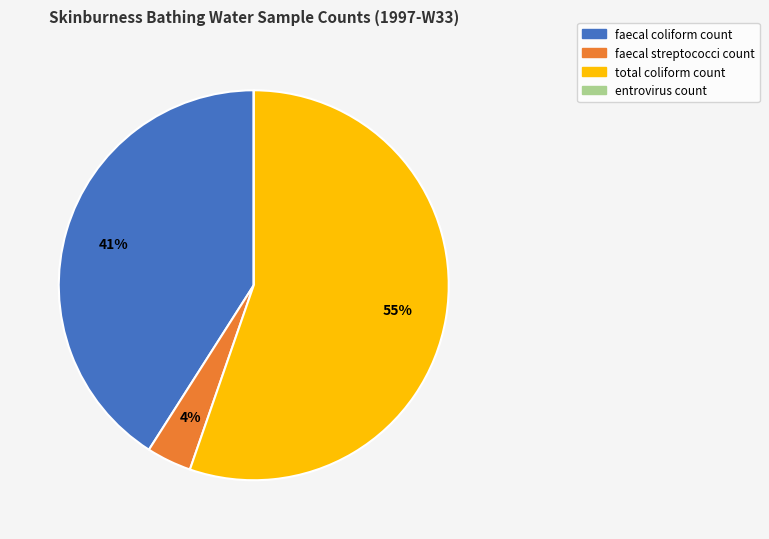

Combined, do faecal streptococci count and faecal coliform count account for over 50%?

No